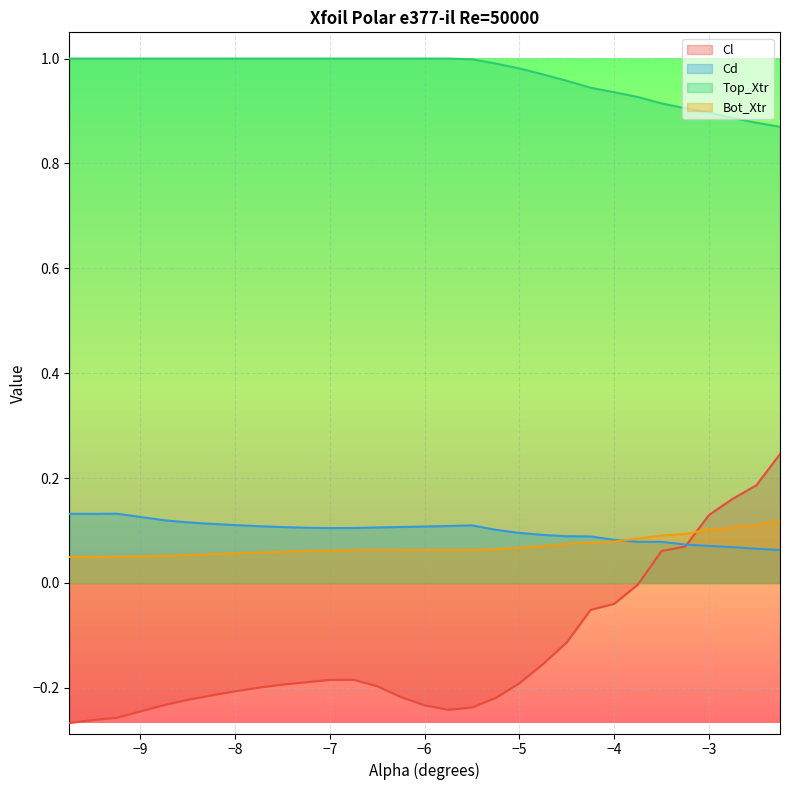

After their last crossing, which series has the higher values: Cl or Bot_Xtr?

Cl